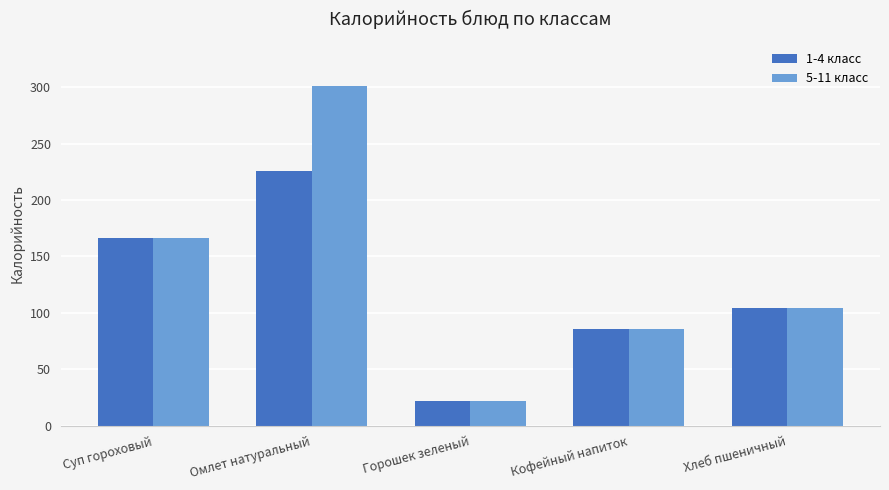

Is the value of 5-11 класс at Кофейный напиток greater than the value of 1-4 класс at Суп гороховый?

No